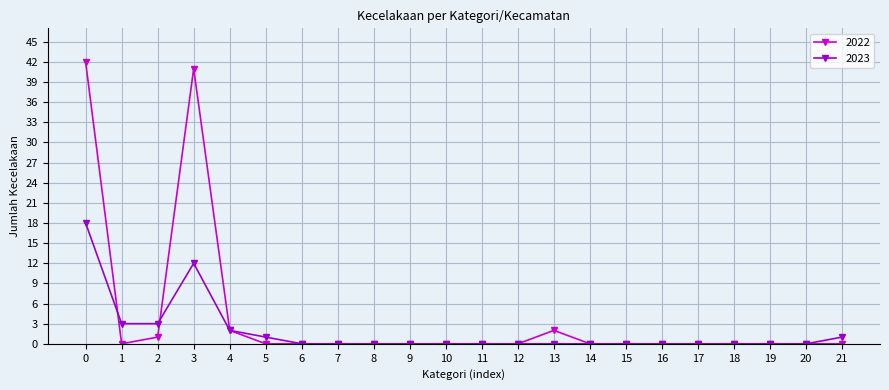

Rank the series by their average value, from highest to lowest.

2022, 2023